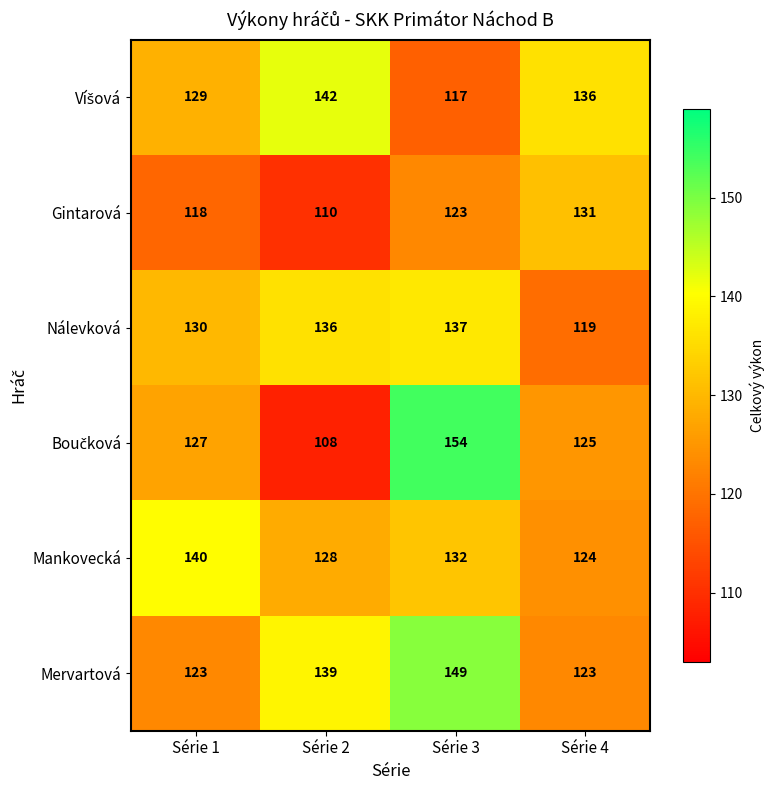

How many Gintarová values are between 118 and 131?

3